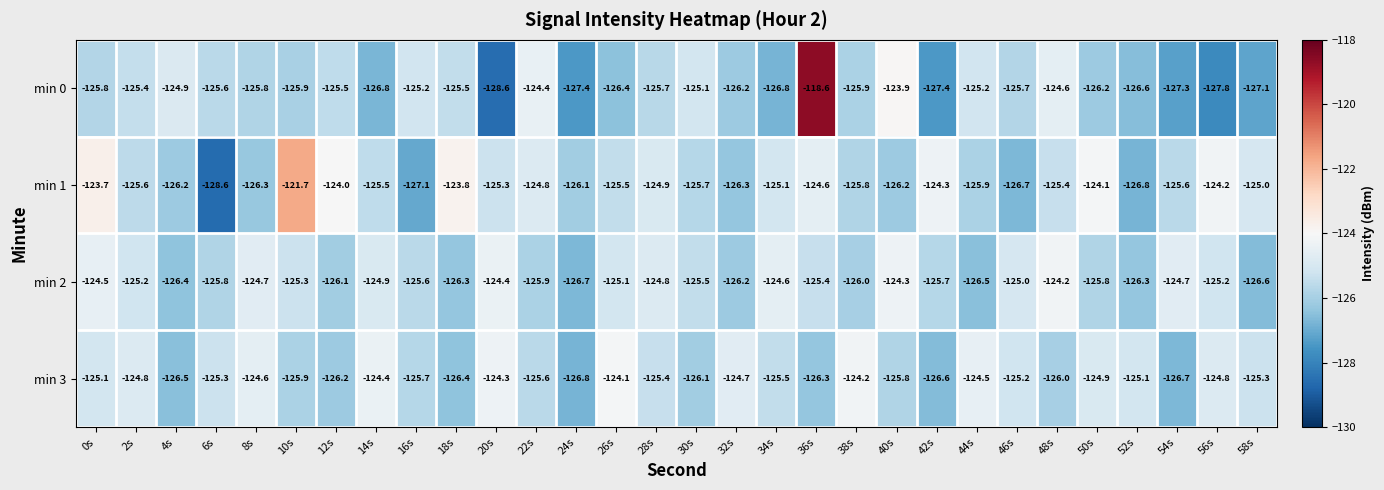

What is the average value of the min 2 series?

-125.5